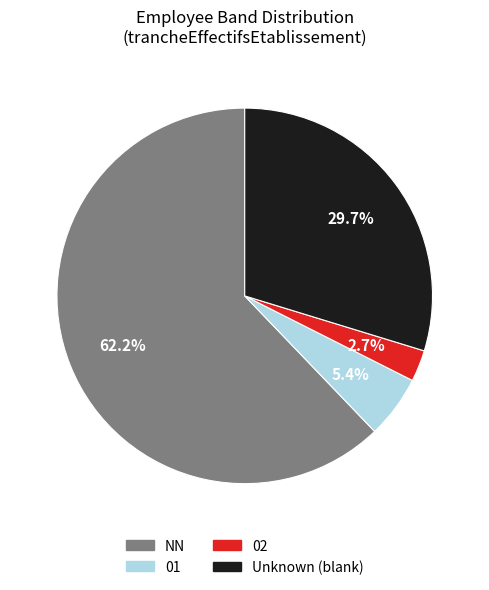

Is there a majority slice in this chart?

Yes